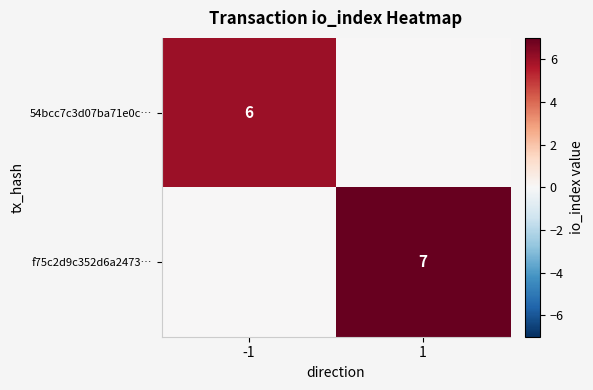

What is the difference between the highest and lowest values at 1?

7